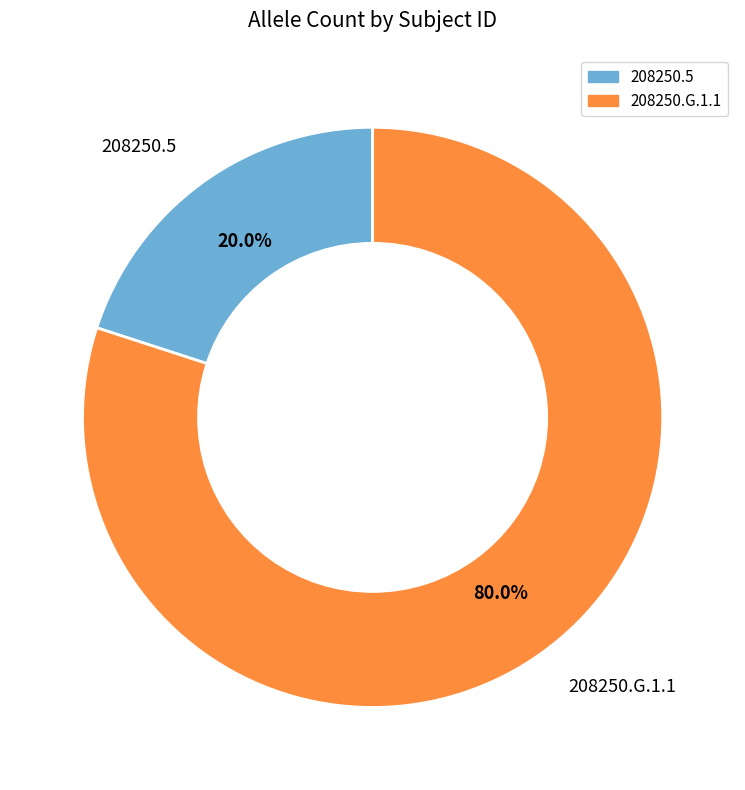

What percentage is the 208250.G.1.1 slice, to the nearest percent?

80%